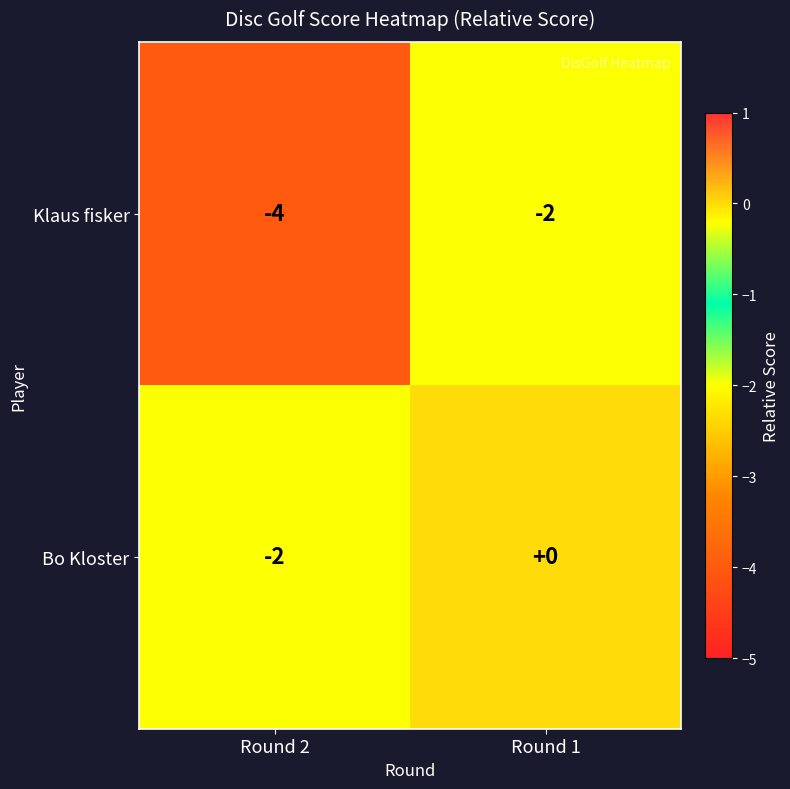

What is the minimum value shown in the chart?

-4